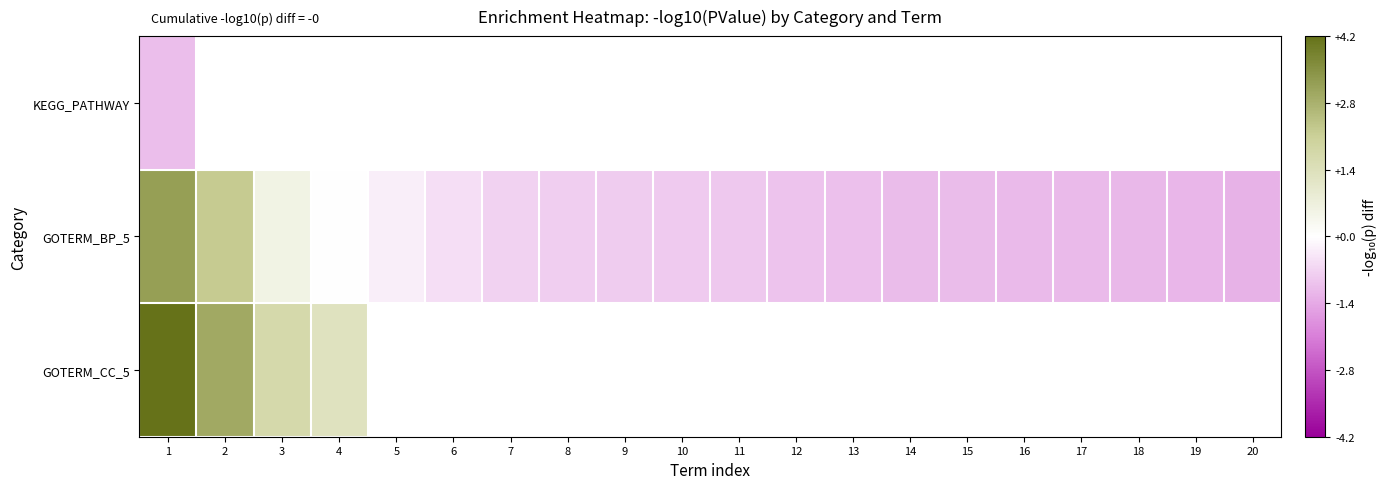

The value of GOTERM_BP_5 at 19 is -1.2. True or false?

True